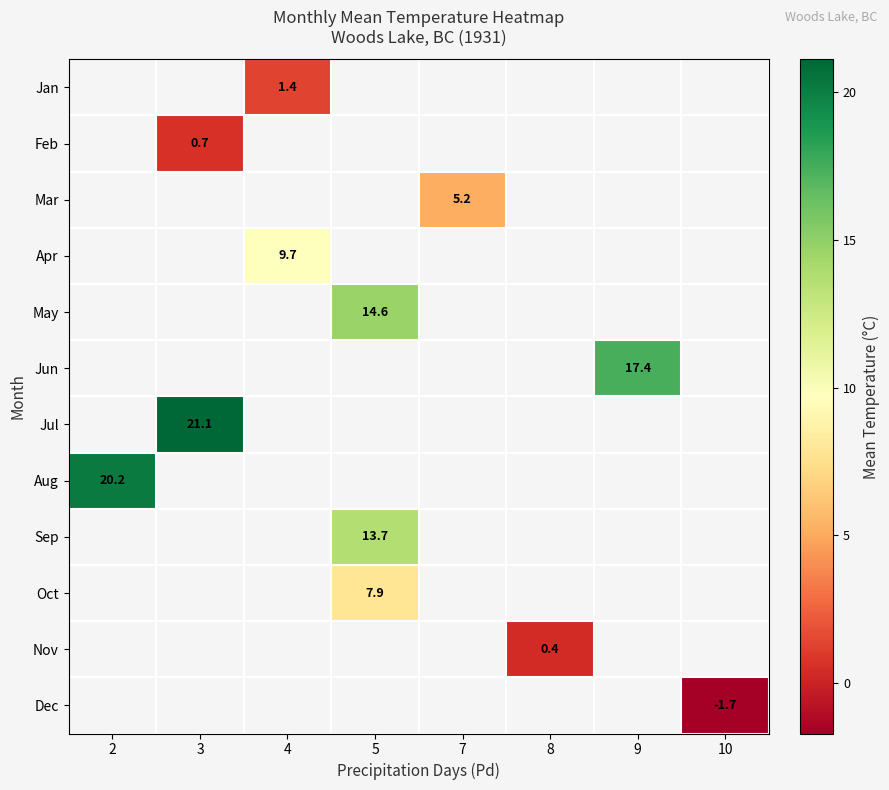

Between 9 and 5, which is larger?

5